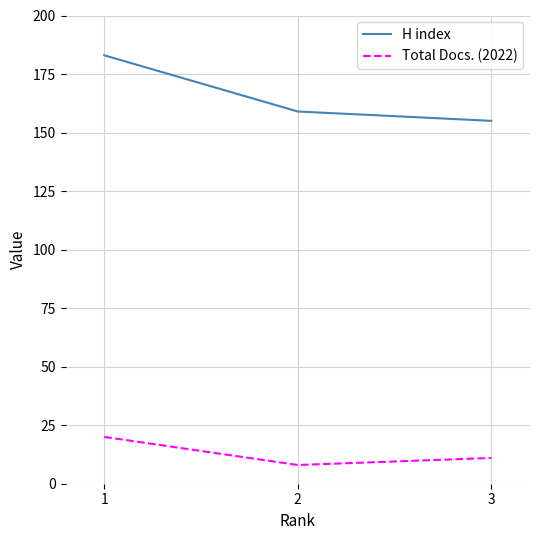

Reading left to right, list all the values displayed in this chart.

H index: 1=183	2=159	3=155
Total Docs. (2022): 1=20	2=8	3=11